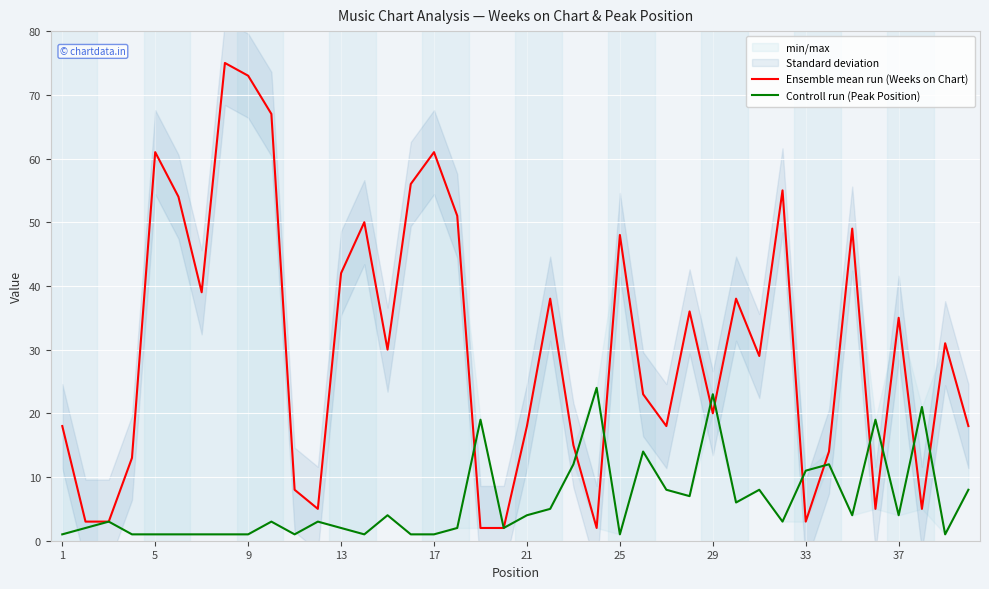

True or false: Controll run (Peak Position) and Ensemble mean run (Weeks on Chart) cross at least once.

True